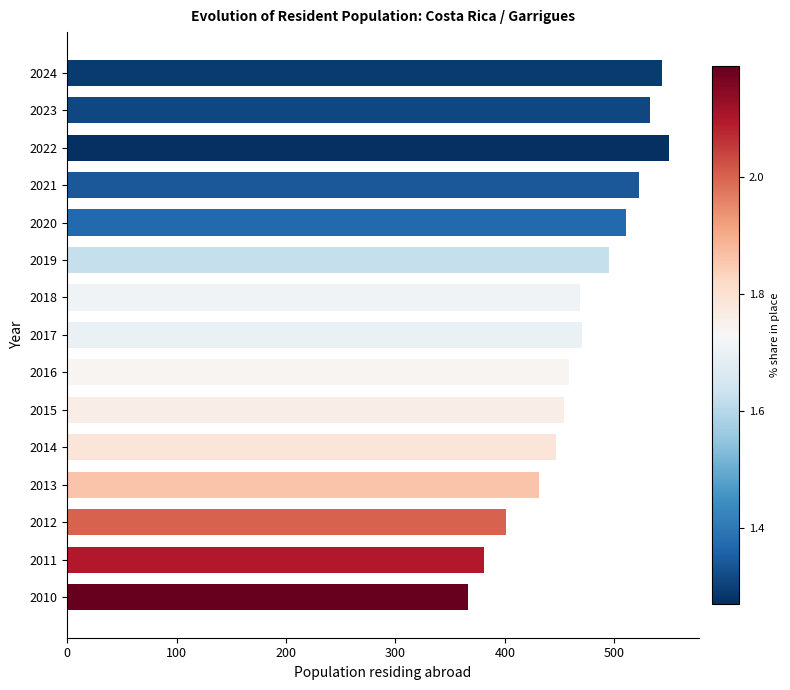

Approximately how many times larger is the value at 2024 compared to 2010?

1.5